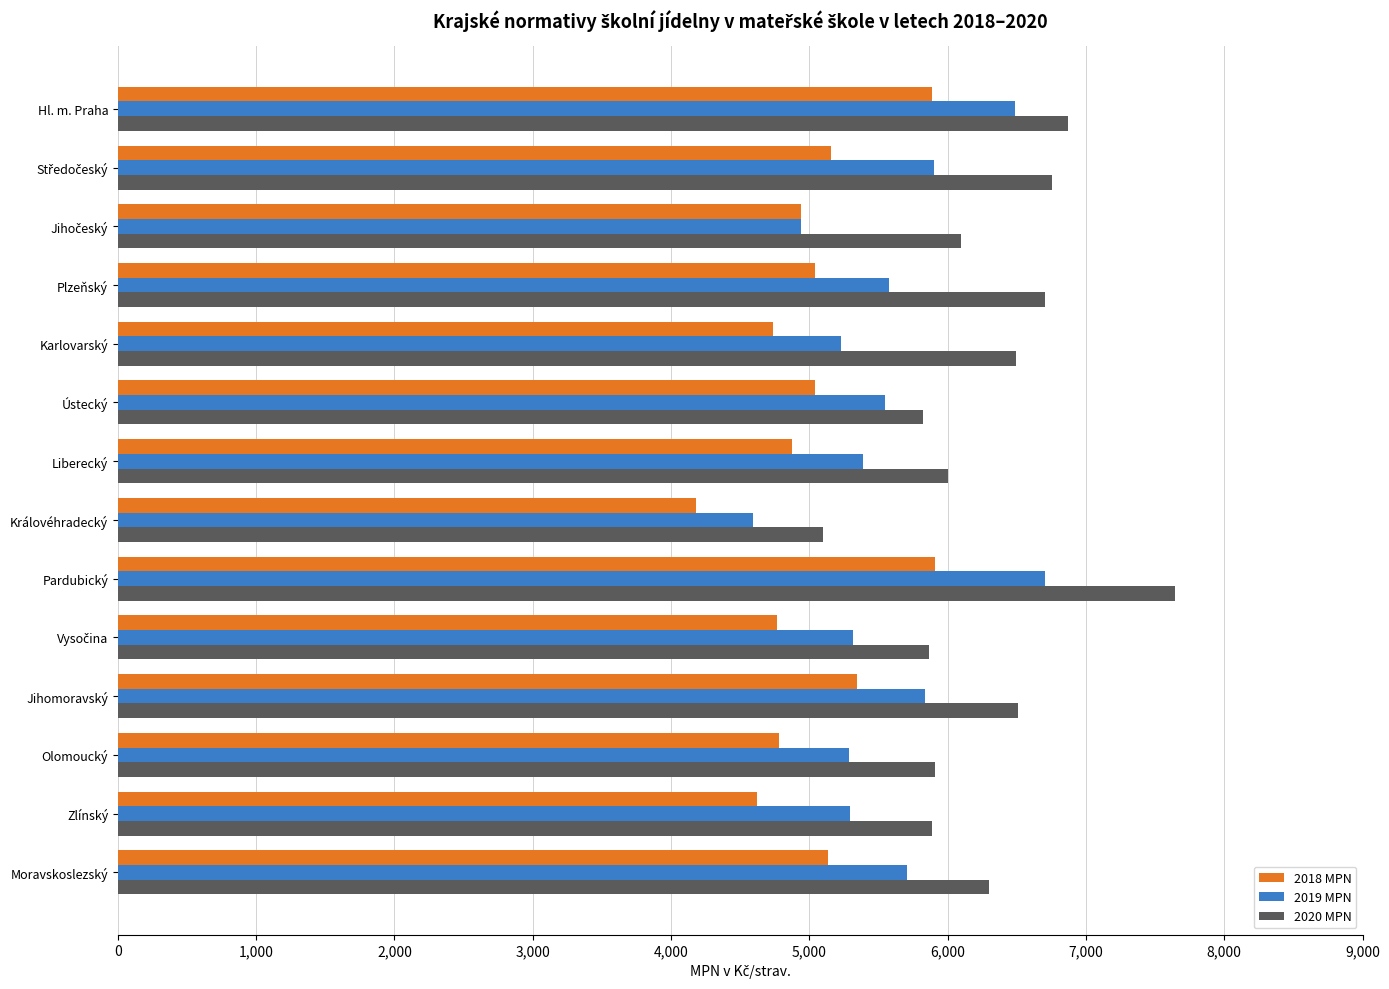

What are all the series names shown in the legend?

2018 MPN, 2019 MPN, 2020 MPN